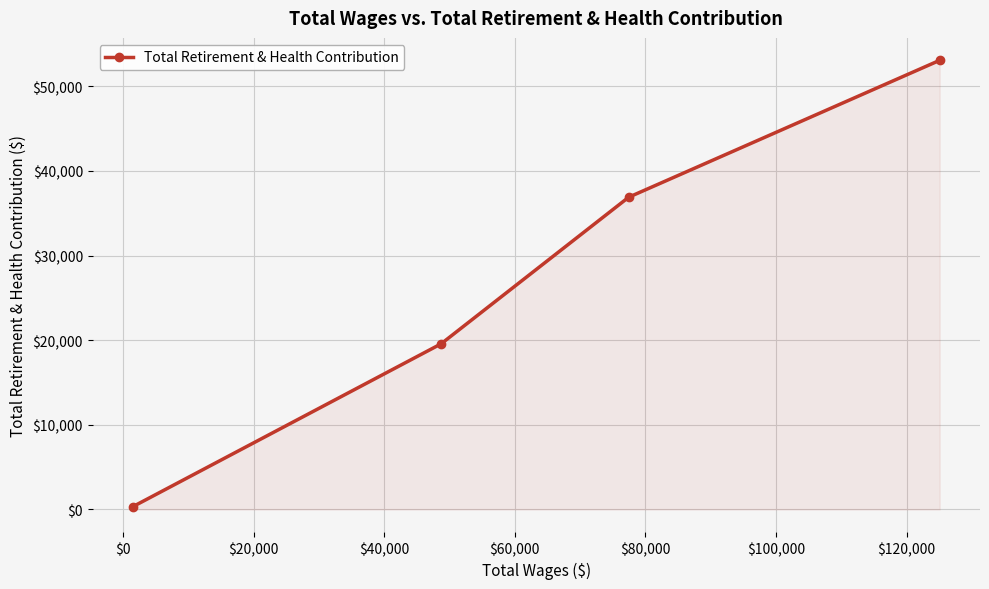

What is the difference between the maximum and minimum values?

52727